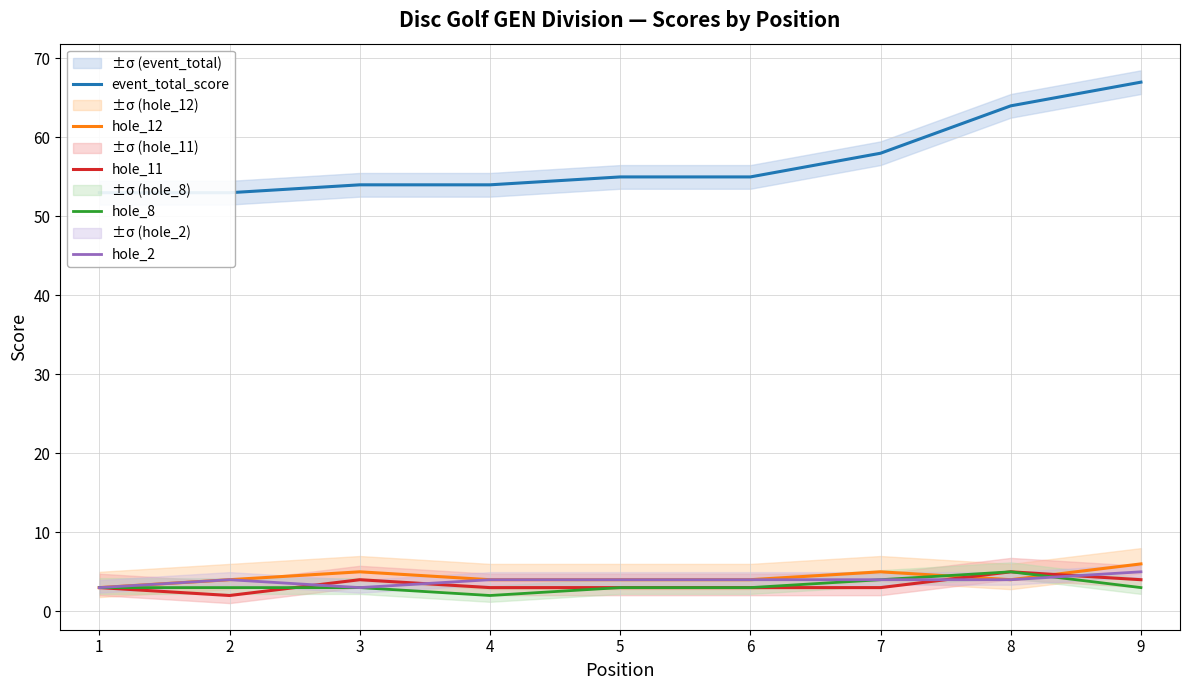

True or false: hole_2 has more than 2 interior local peaks.

False